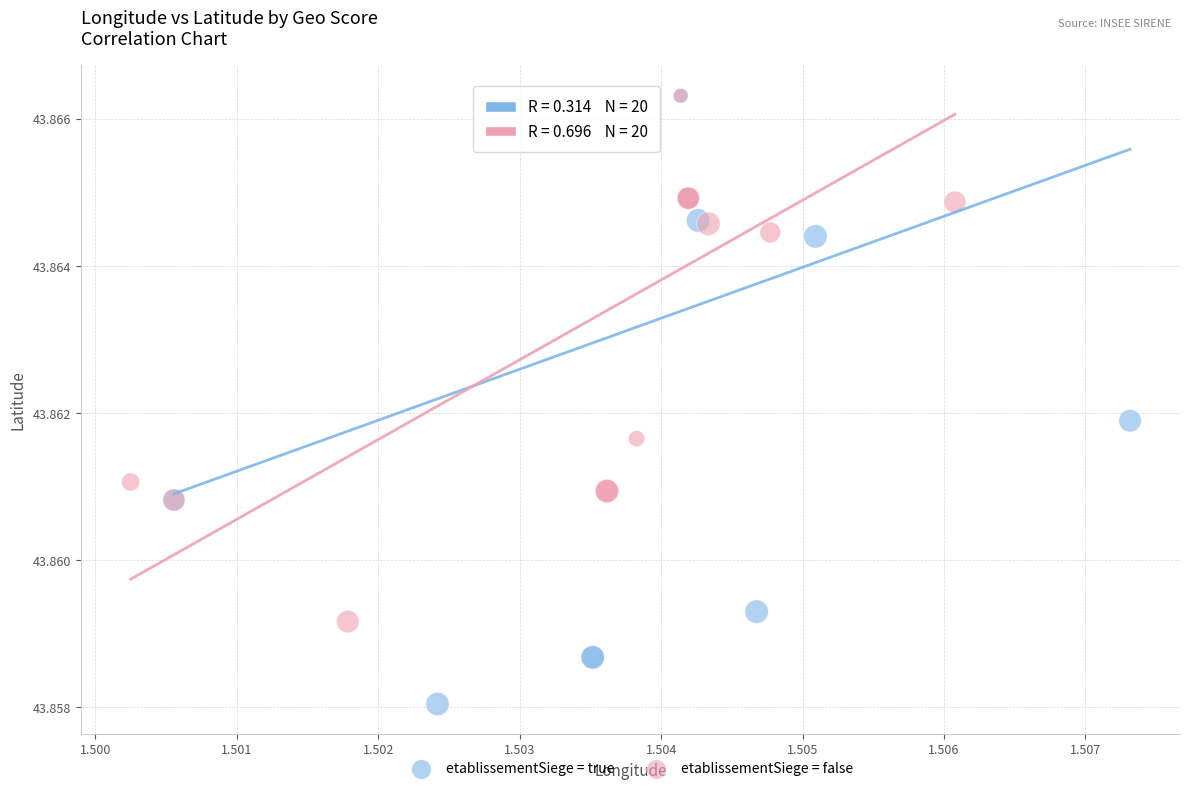

Which series has the widest spread of Y values?

etablissementSiege = true